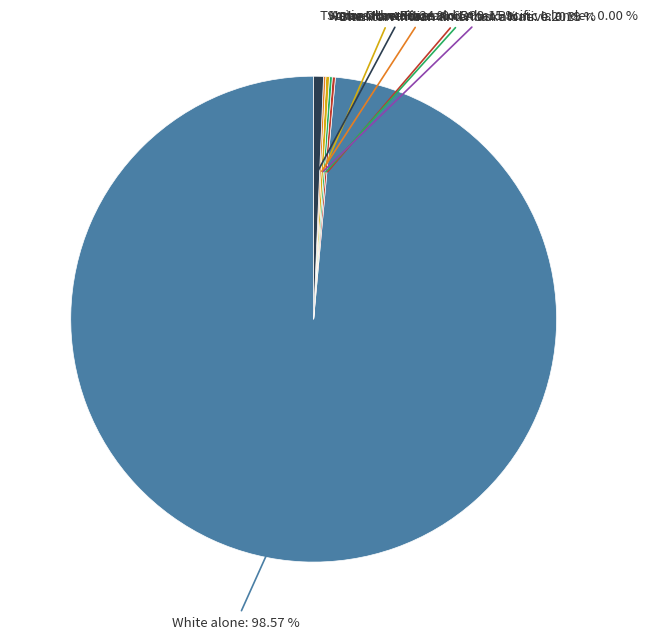

Which slice is the largest?

White alone